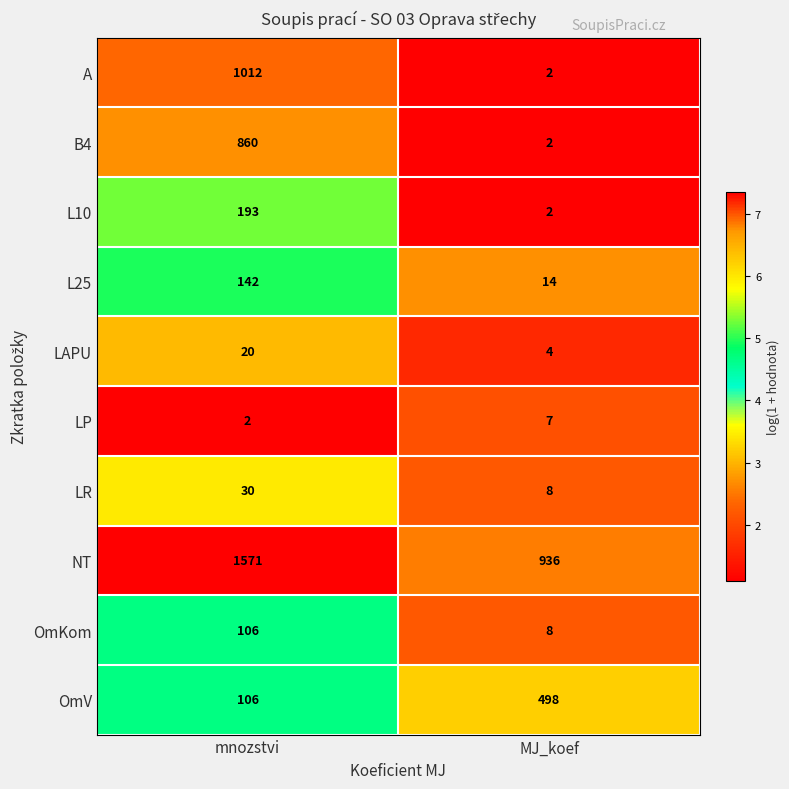

At which label does L25 reach its peak?

mnozstvi